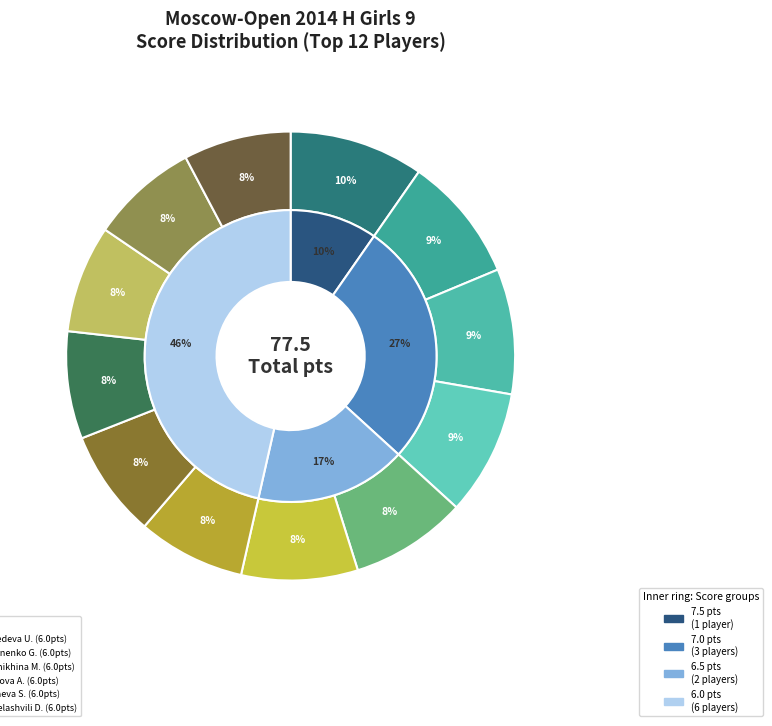

Is there a majority slice in this chart?

No